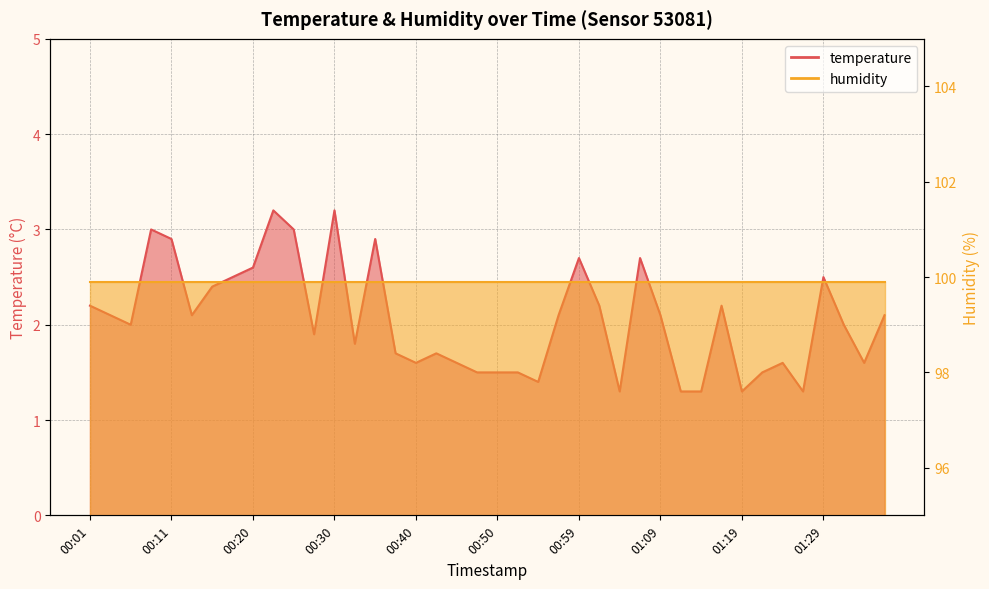

Reading right to left, list all the values displayed in this chart.

2.1	1.6	2.0	2.5	1.3	1.6	1.5	1.3	2.2	1.3	1.3	2.1	2.7	1.3	2.2	2.7	2.1	1.4	1.5	1.5	1.5	1.6	1.7	1.6	1.7	2.9	1.8	3.2	1.9	3.0	3.2	2.6	2.5	2.4	2.1	2.9	3.0	2.0	2.1	2.2